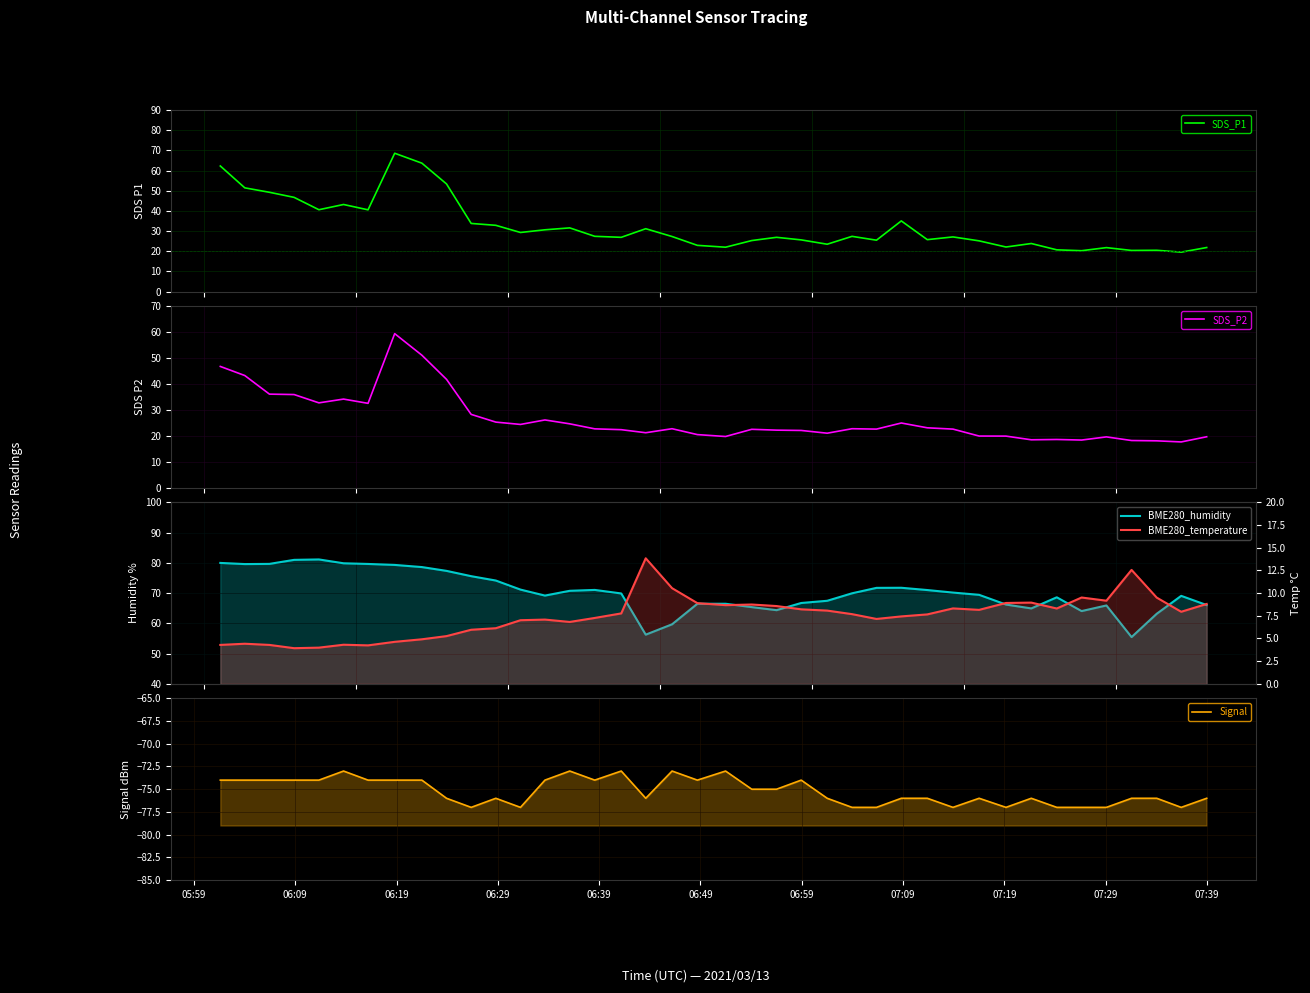

What is the highest value of the SDS_P1 series?

68.6